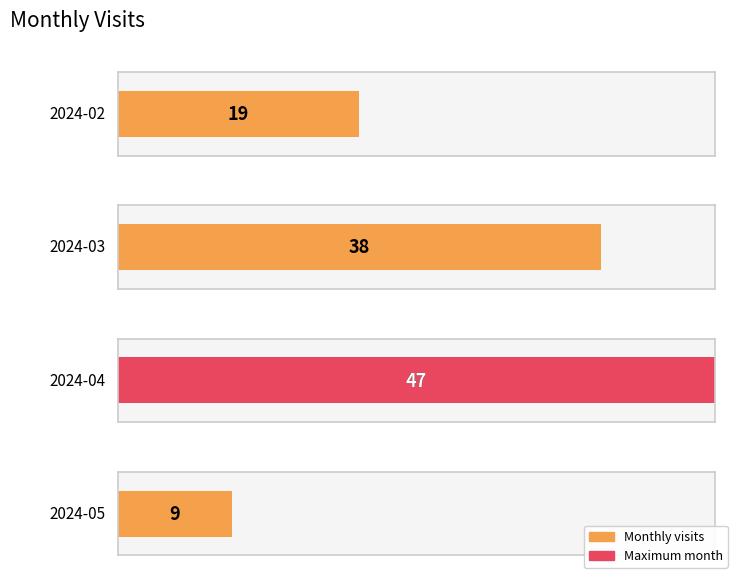

What is the value of the 3rd bar from the left?

47